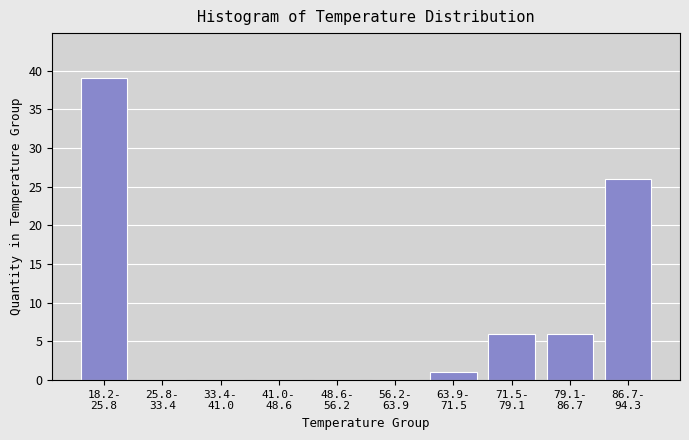

What is the sum of all values?

78